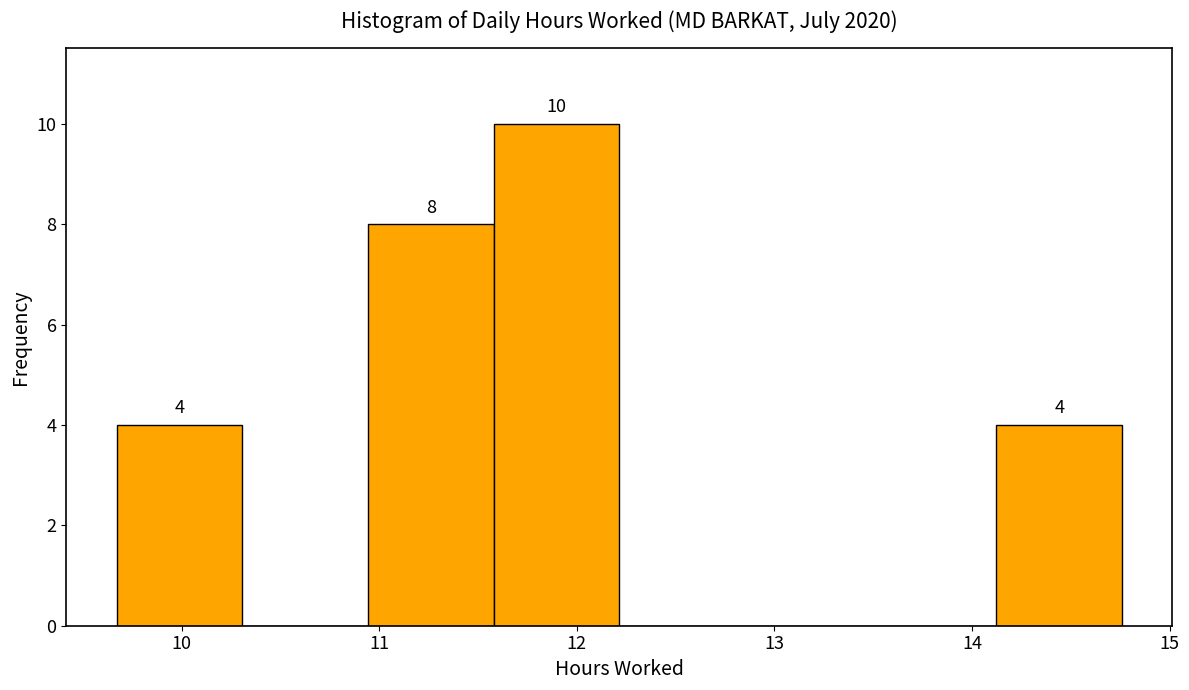

Over which range of the x-axis is the bar tallest?

11.6 to 12.2